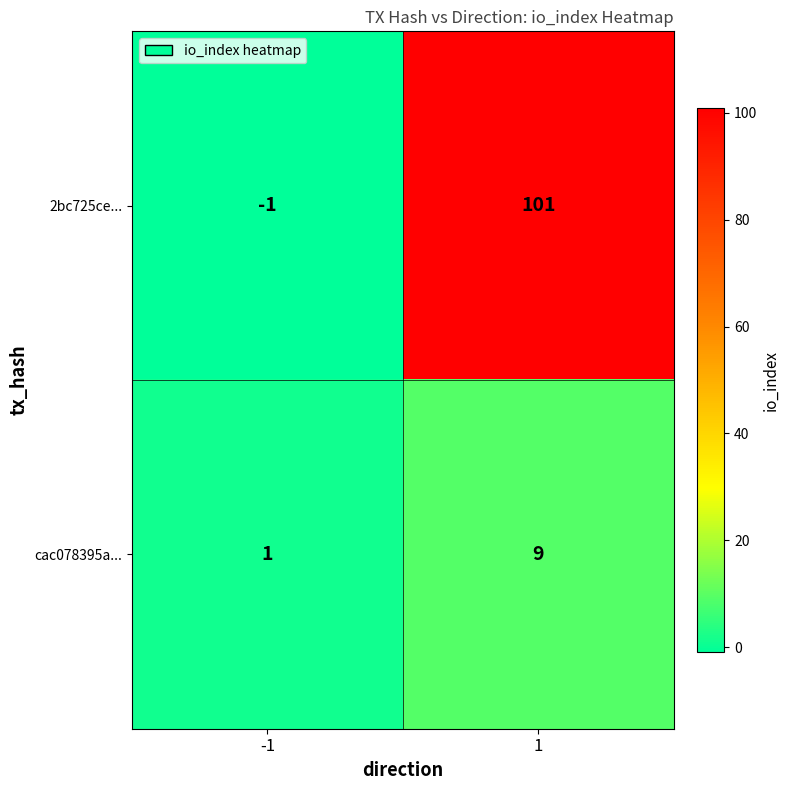

List the series in order of their overall mean, lowest first.

cac078395a..., 2bc725ce...